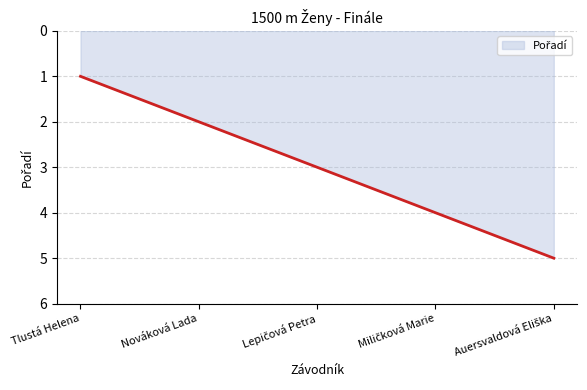

What is the maximum value shown in the chart?

5